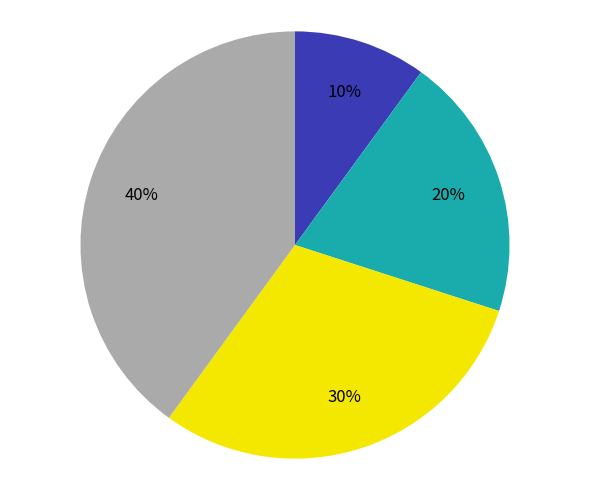

Is there a majority slice in this chart?

No